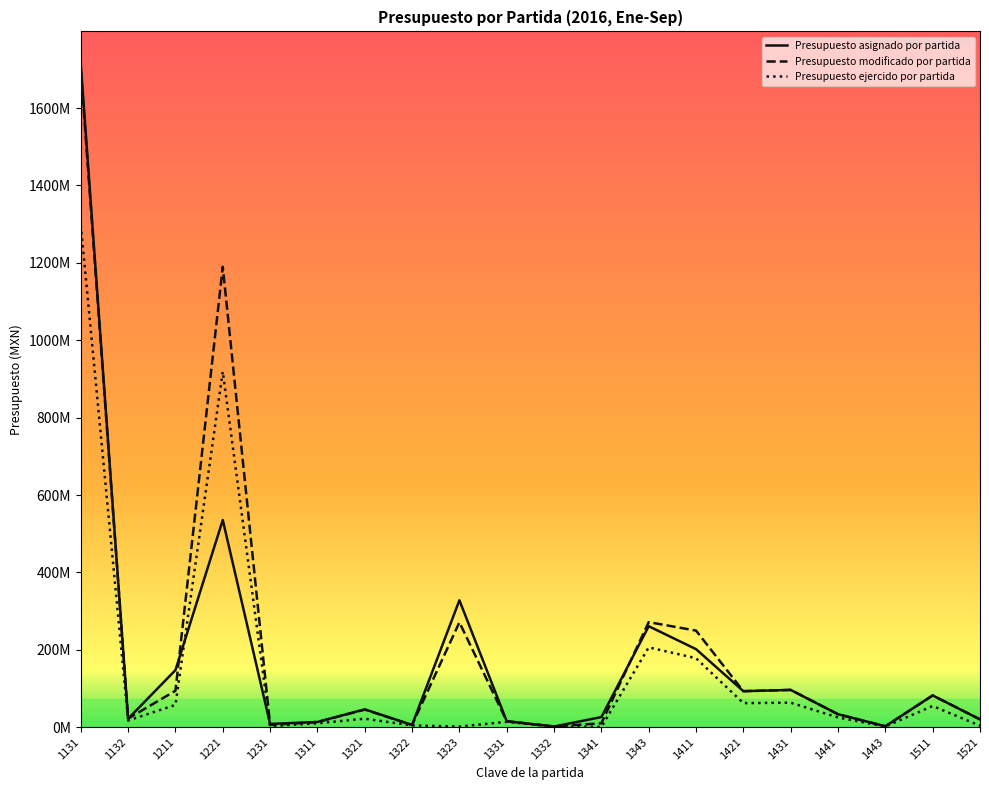

What is the highest value of the Presupuesto ejercido por partida series?

1297096027.5